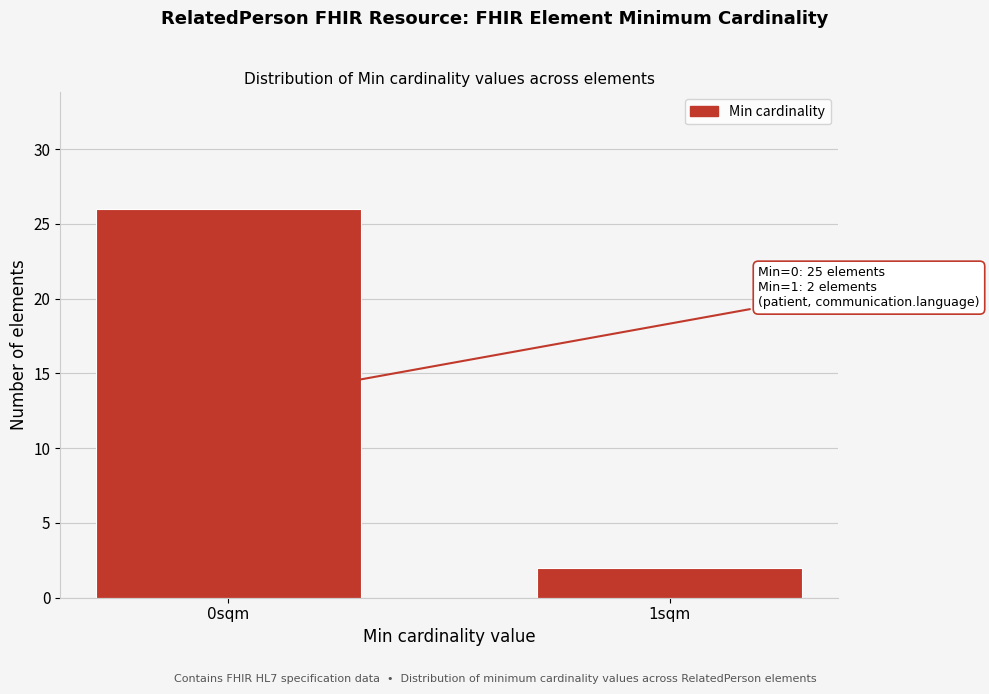

Reading left to right, transcribe all the data shown in this chart.

0sqm=26	1sqm=2